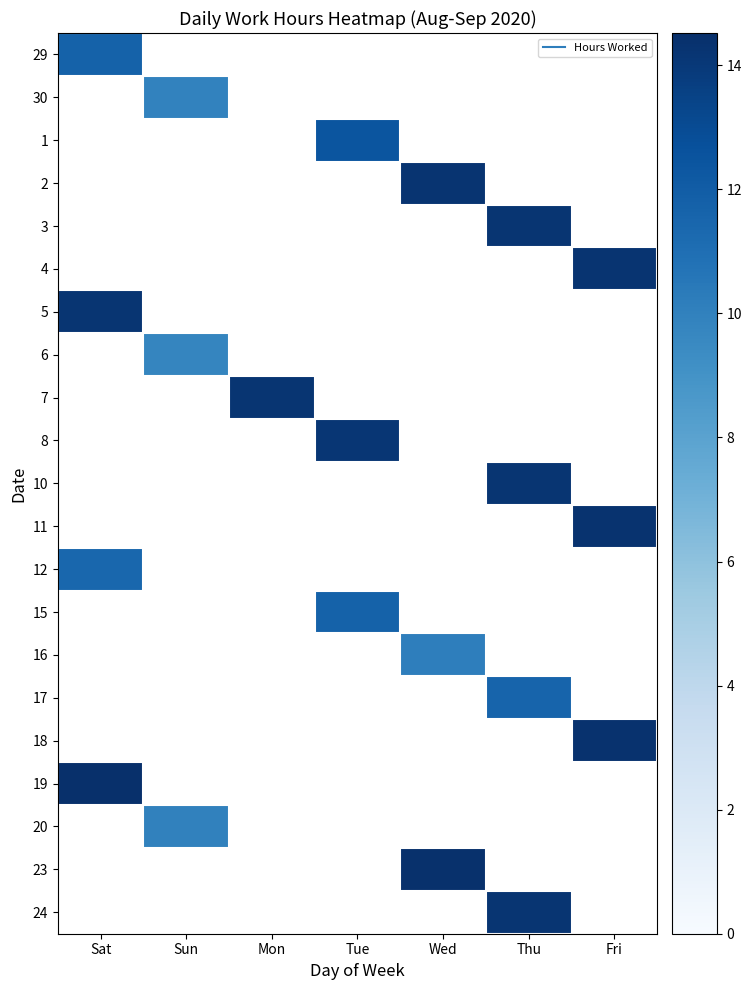

Is the value of 30 at Thu greater than the value of 23 at Sun?

No